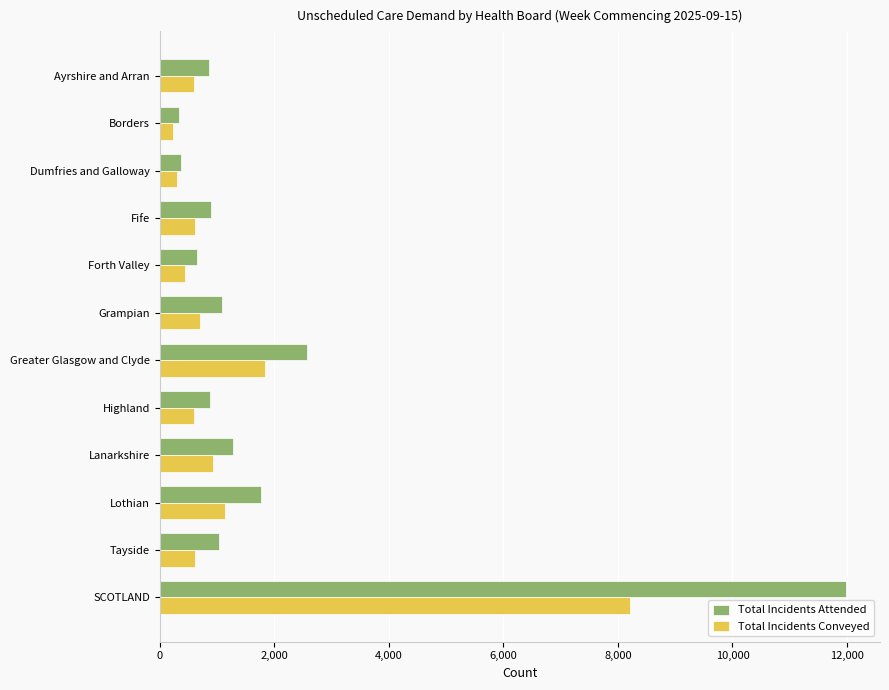

The value of Total Incidents Conveyed at Highland is 604. True or false?

True